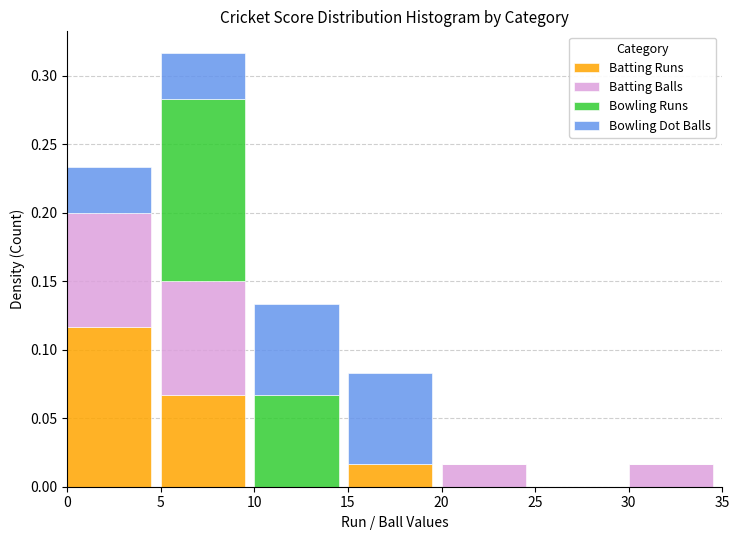

At which category is the sum across all series the highest?

5